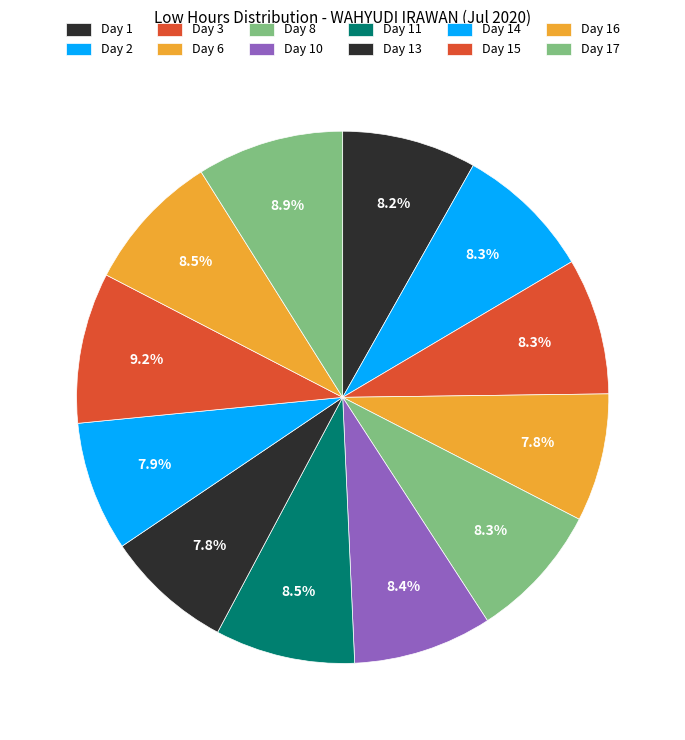

Combined, do Day 2 and Day 16 account for over 50%?

No